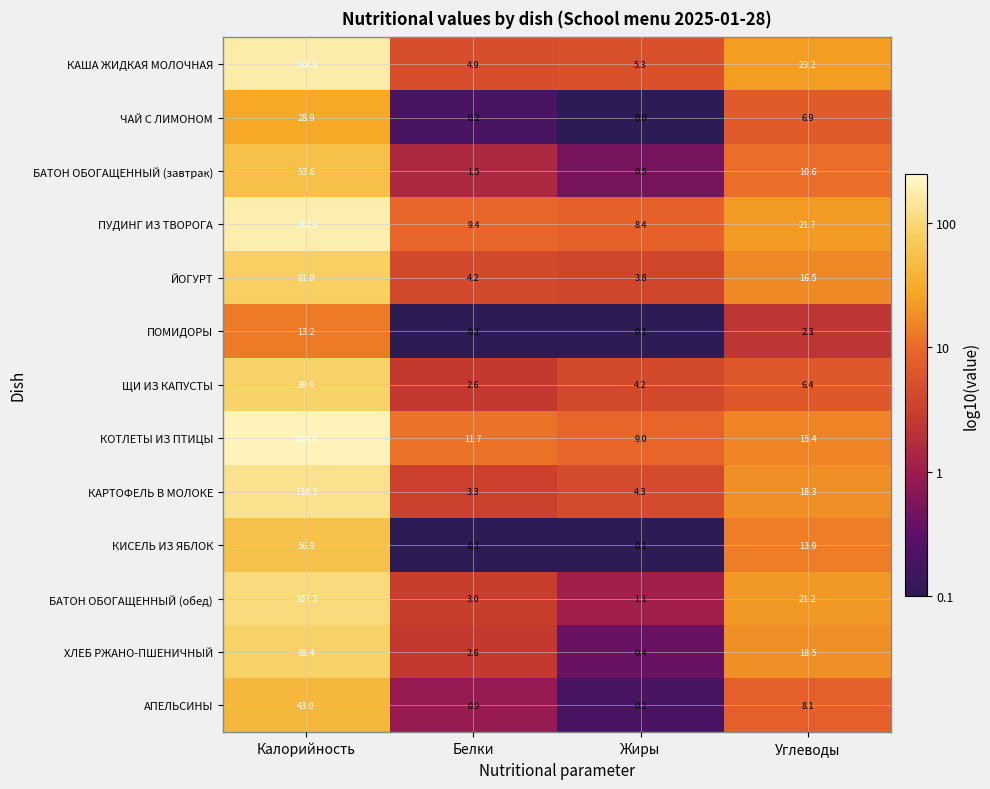

How many values in ЧАЙ С ЛИМОНОМ are above zero?

3